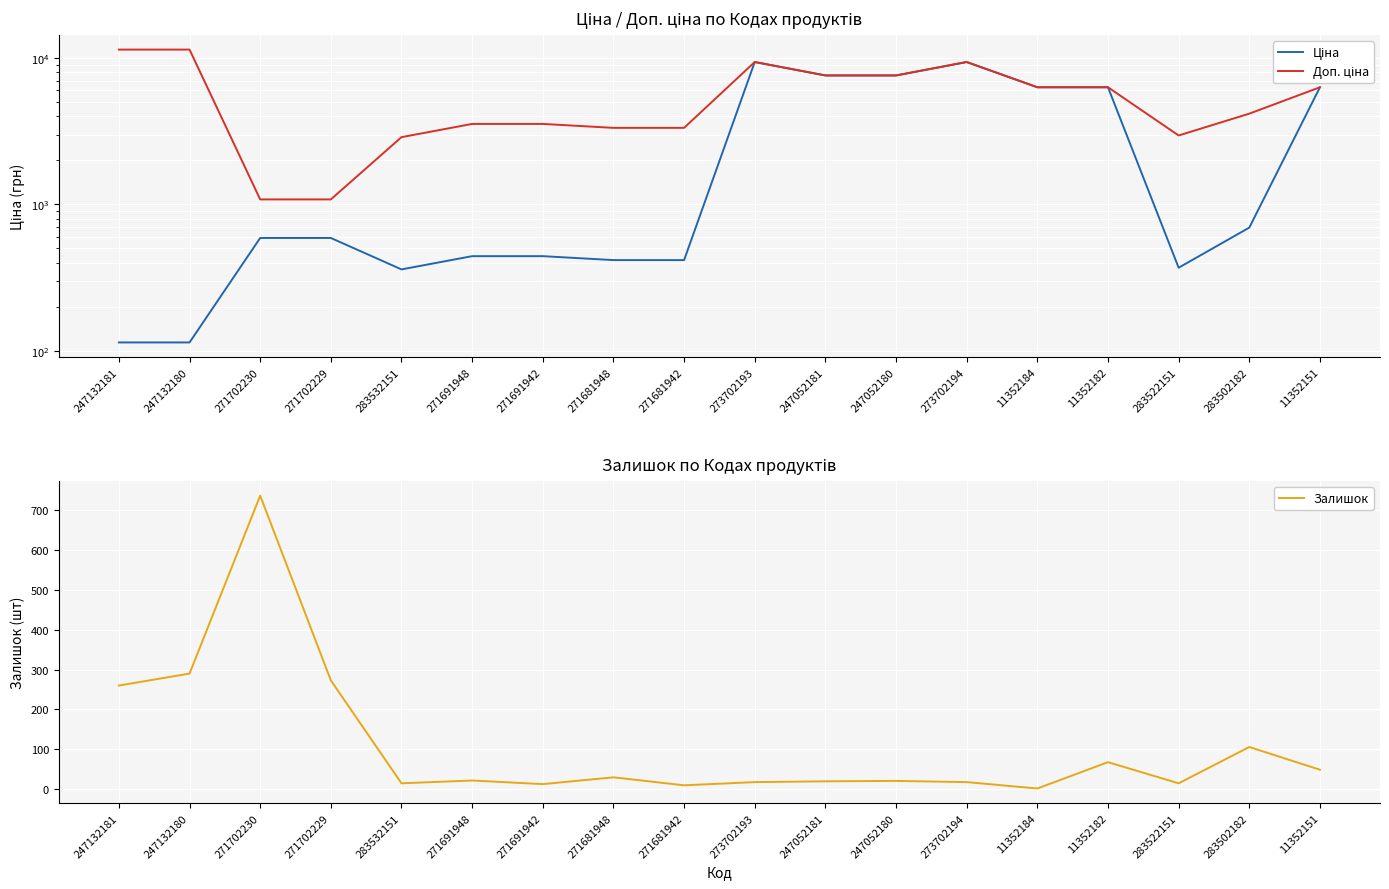

What is the total value across all series at 271681942?

3759.0